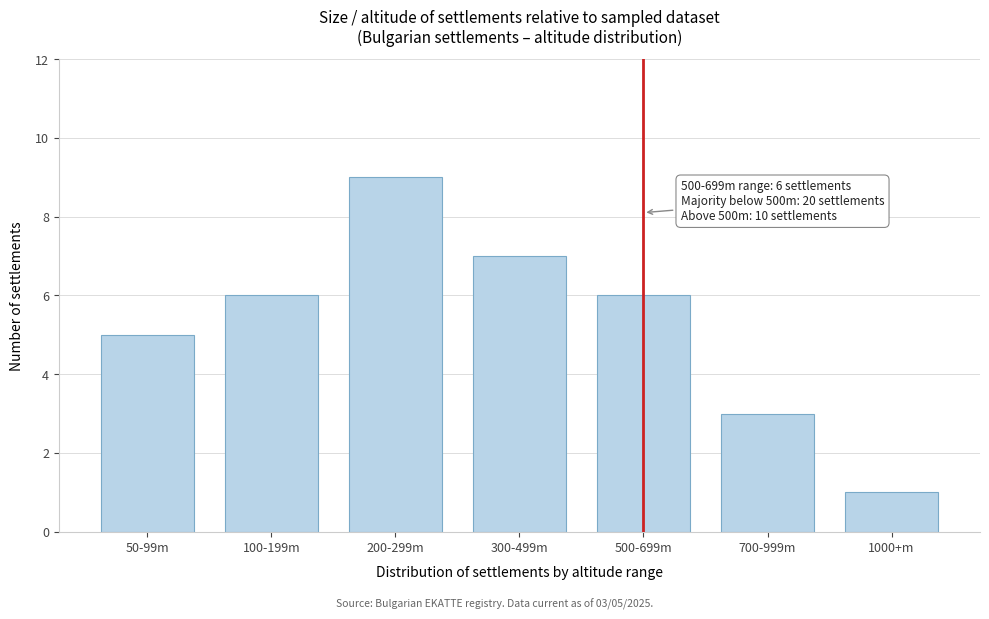

Reading right to left, extract all data points from this chart.

1	3	6	7	9	6	5